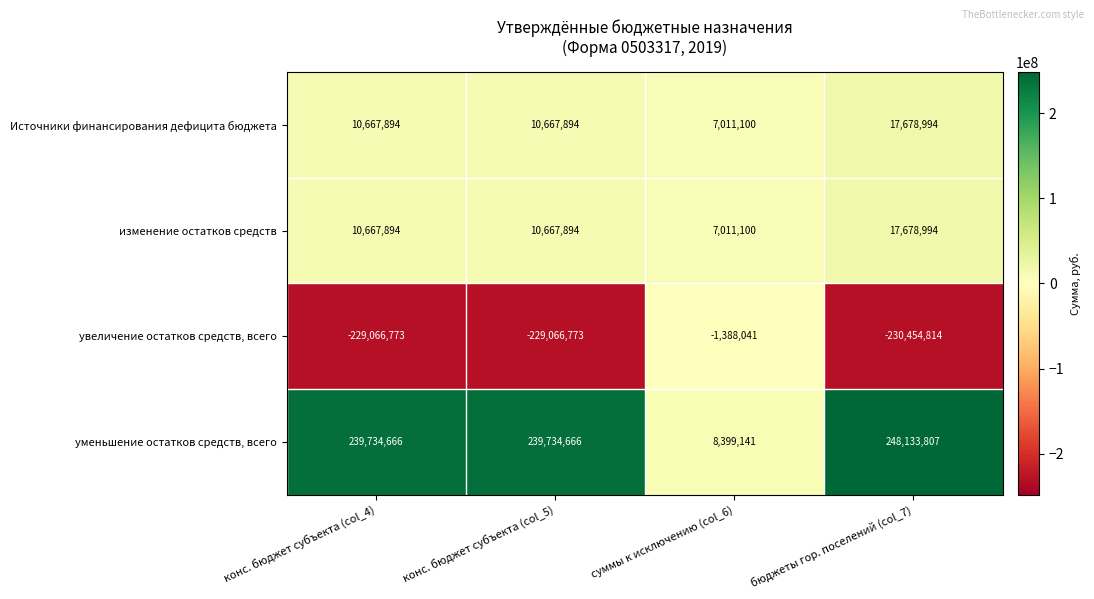

What is the difference between the maximum and minimum values in the изменение остатков средств series?

10667894